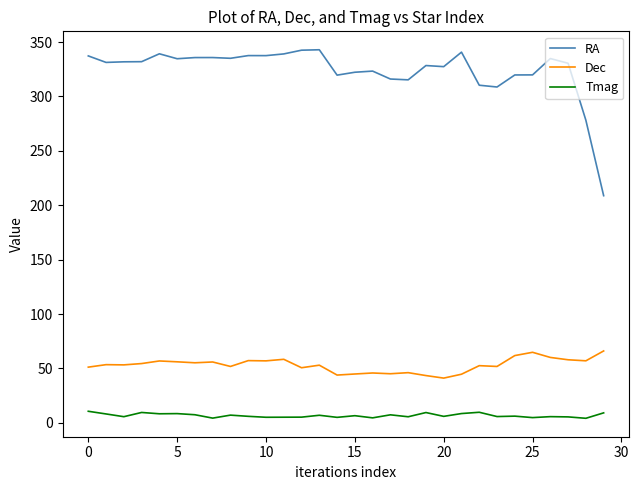

What is the minimum value for Dec?

41.1